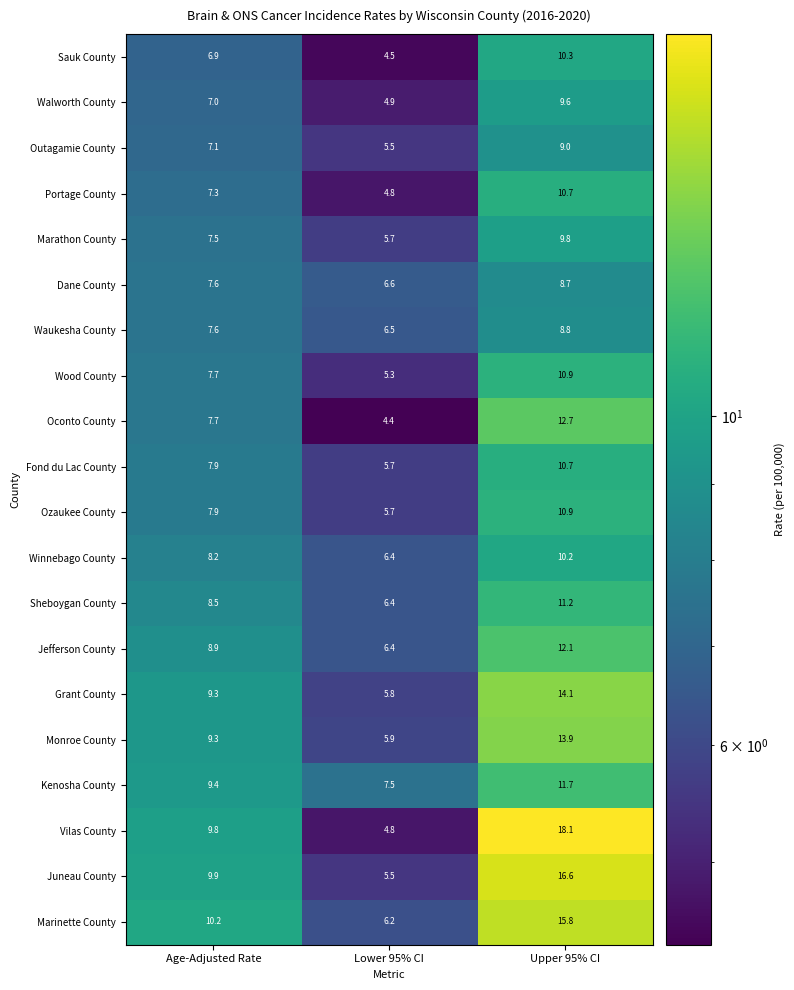

At which label does Fond du Lac County first exceed 7?

Age-Adjusted Rate